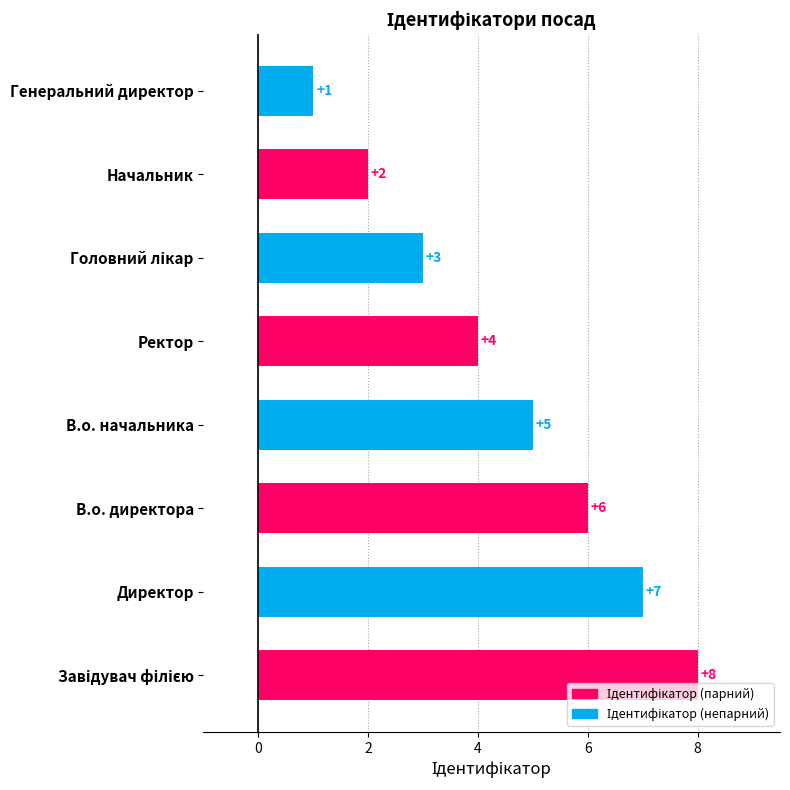

What is the maximum value shown in the chart?

8